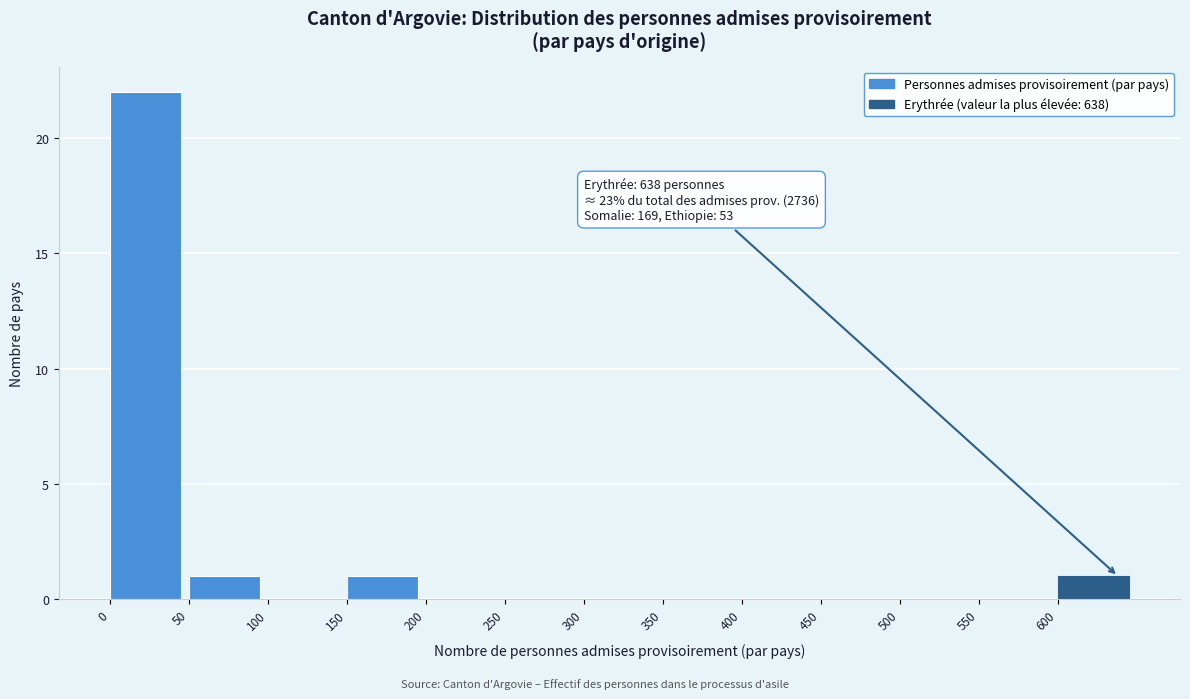

Over which range of the x-axis is the bar tallest?

0 to 50